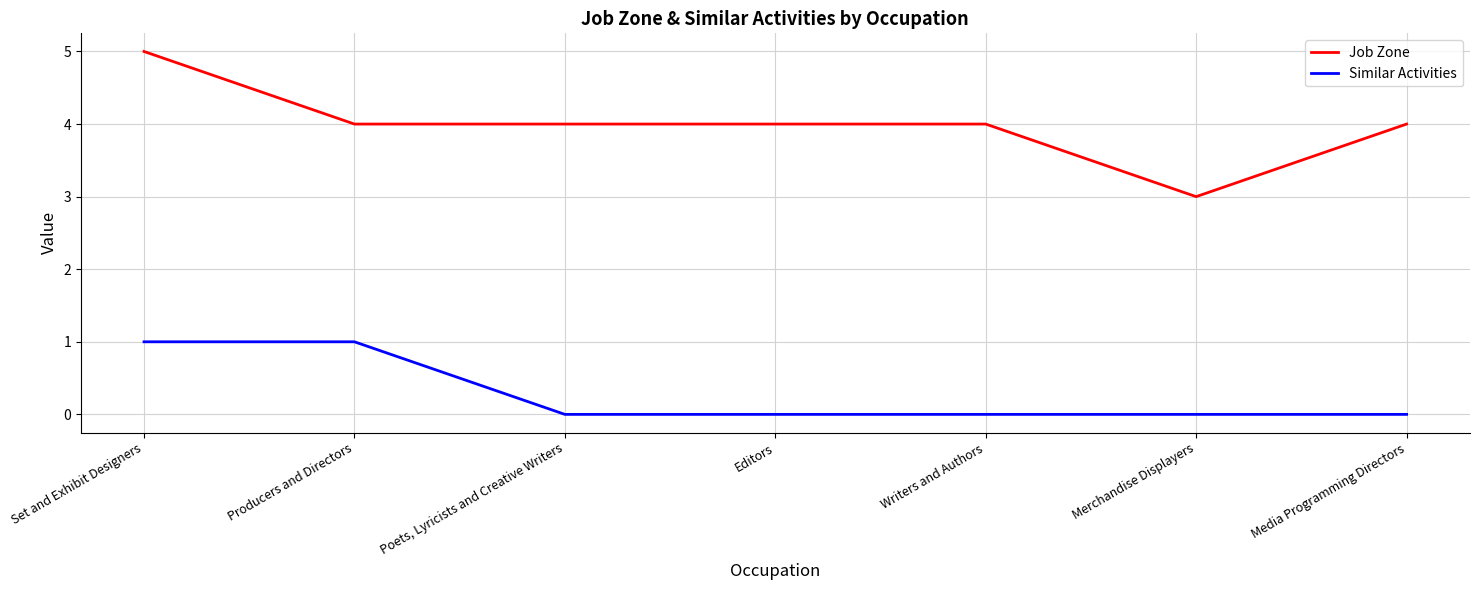

What position from the right is Editors?

4